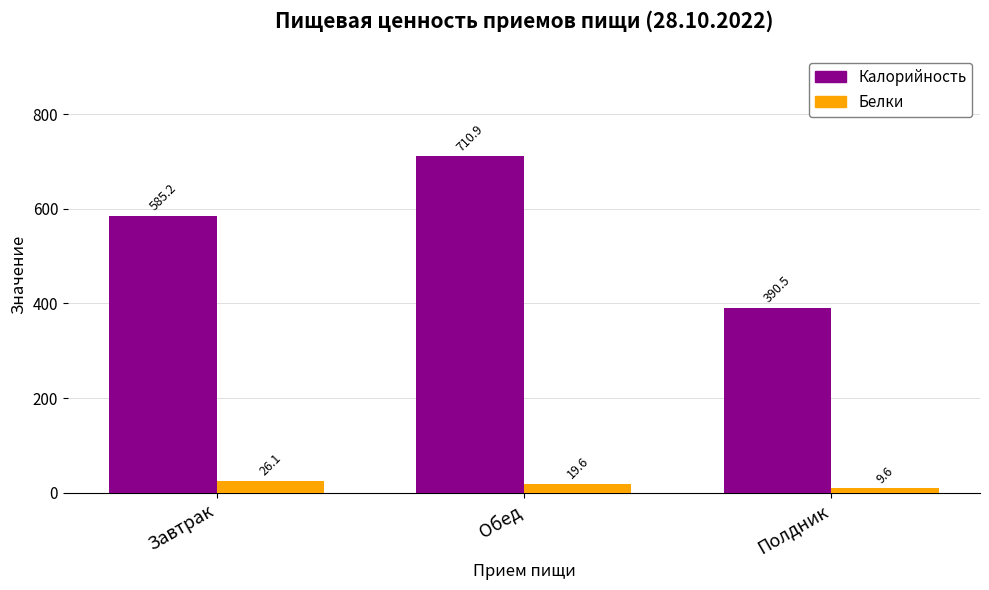

The Белки series shows 19.6 at Обед. True or false?

True